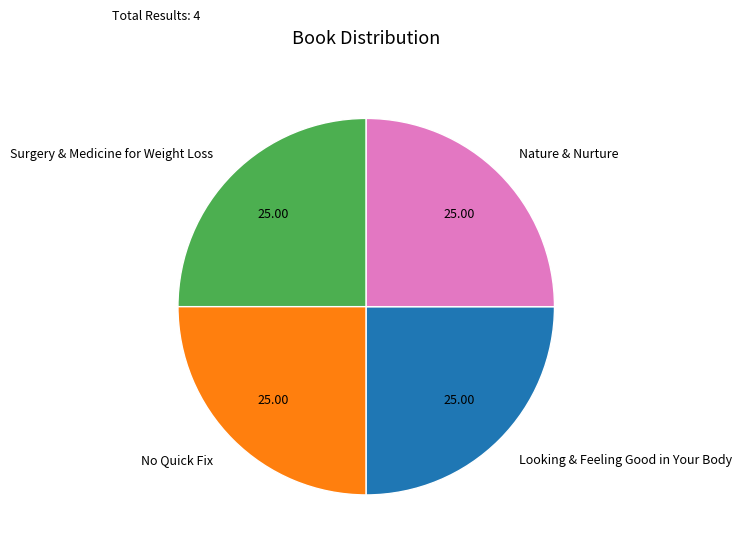

Is Surgery & Medicine for Weight Loss the majority of the pie?

No